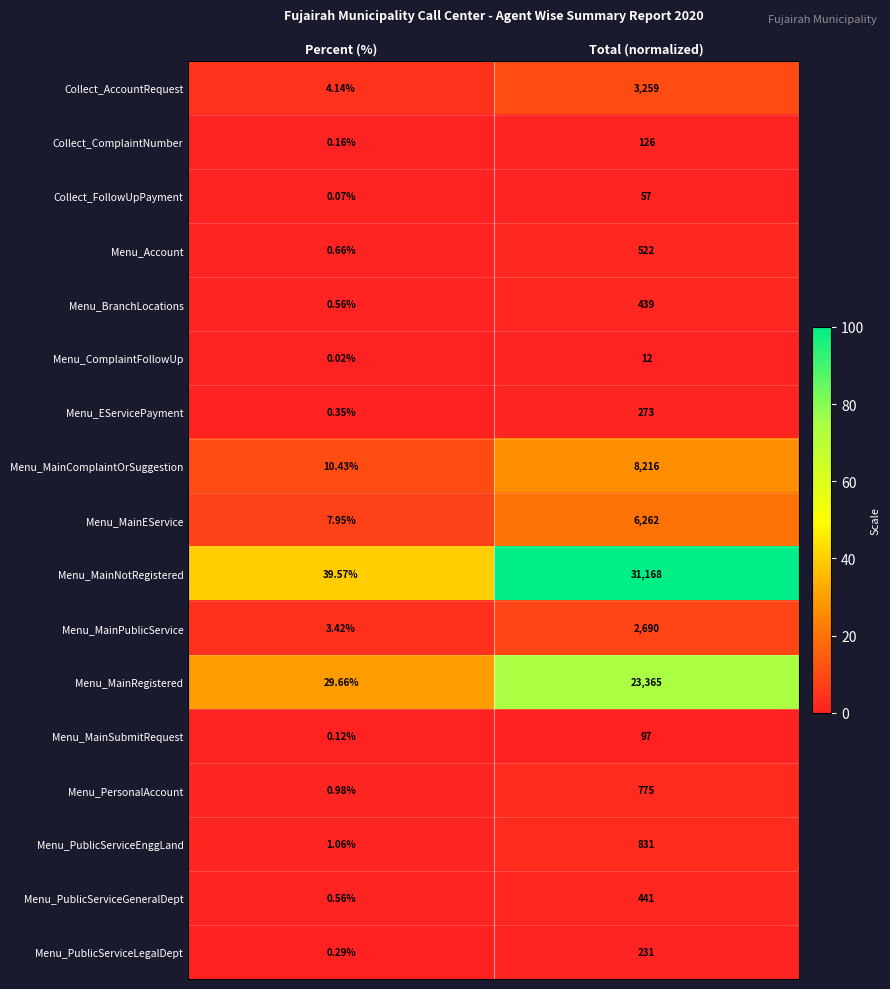

Which series has the widest spread of values?

Menu_MainNotRegistered